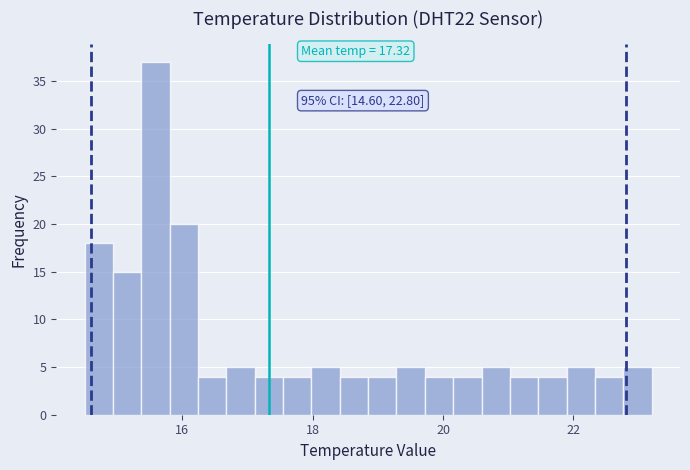

Around what value on the x-axis is the tallest bar? Give the approximate position of its centre, as read against the axis.

15.6